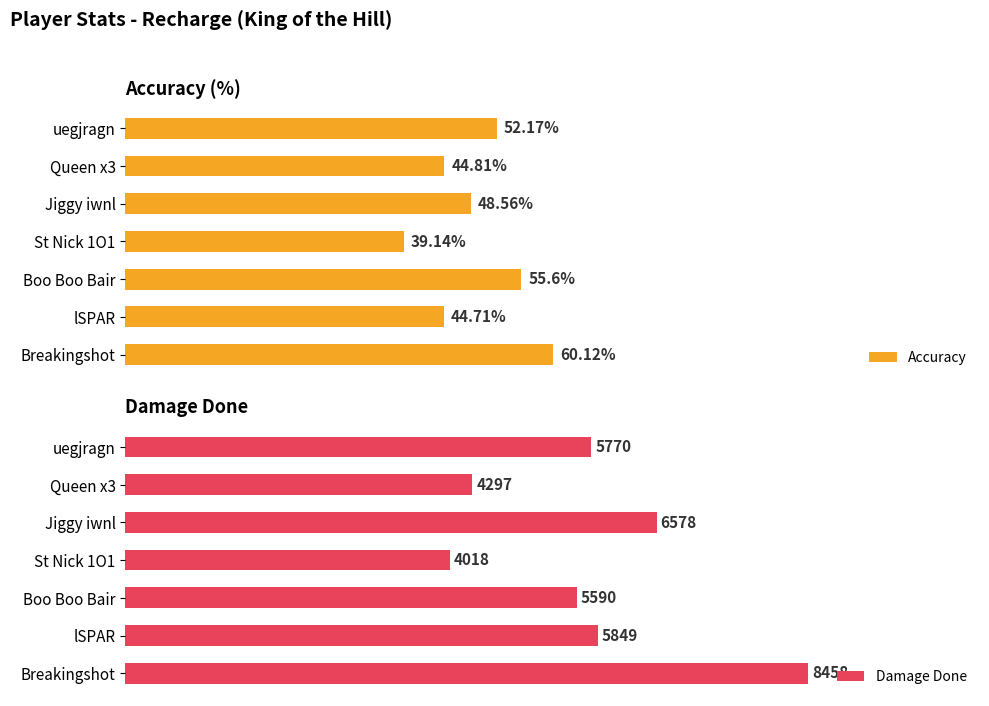

List the labels in order of Accuracy value, largest first.

Breakingshot, Boo Boo Bair, uegjragn, Jiggy iwnl, Queen x3, lSPAR, St Nick 1O1